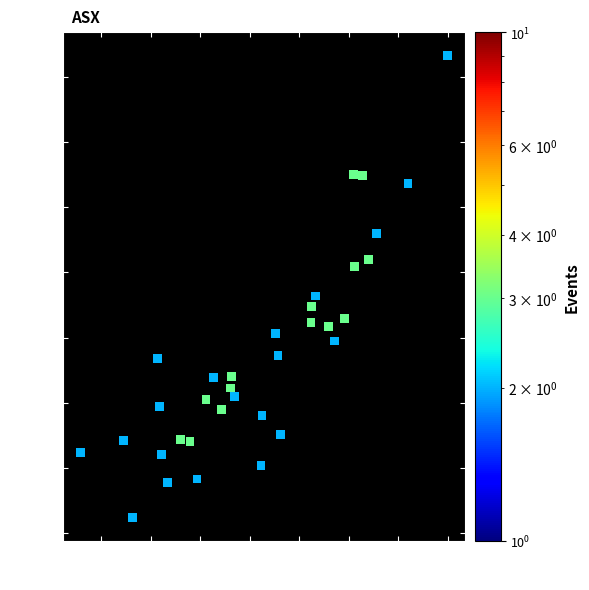

What is the range of Y values (max minus min)?

3.5